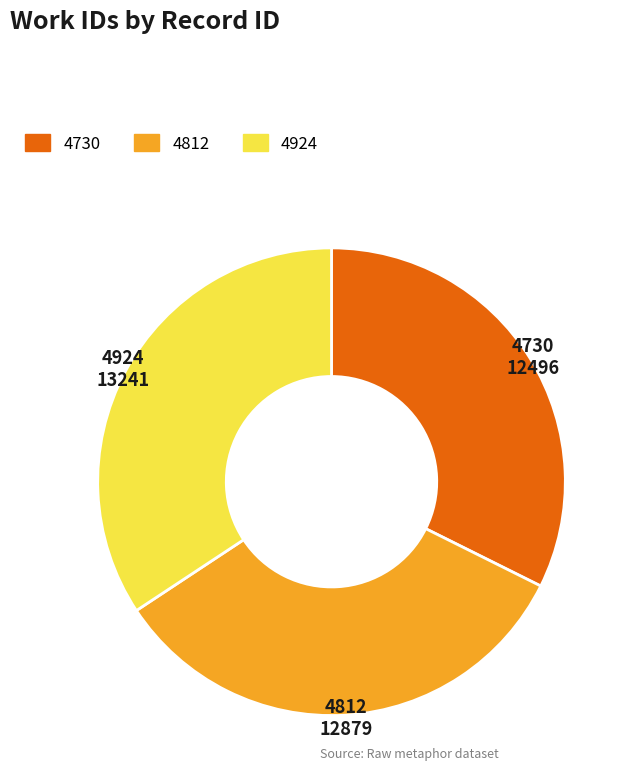

Rank the categories by value from highest to lowest.

4924, 4812, 4730